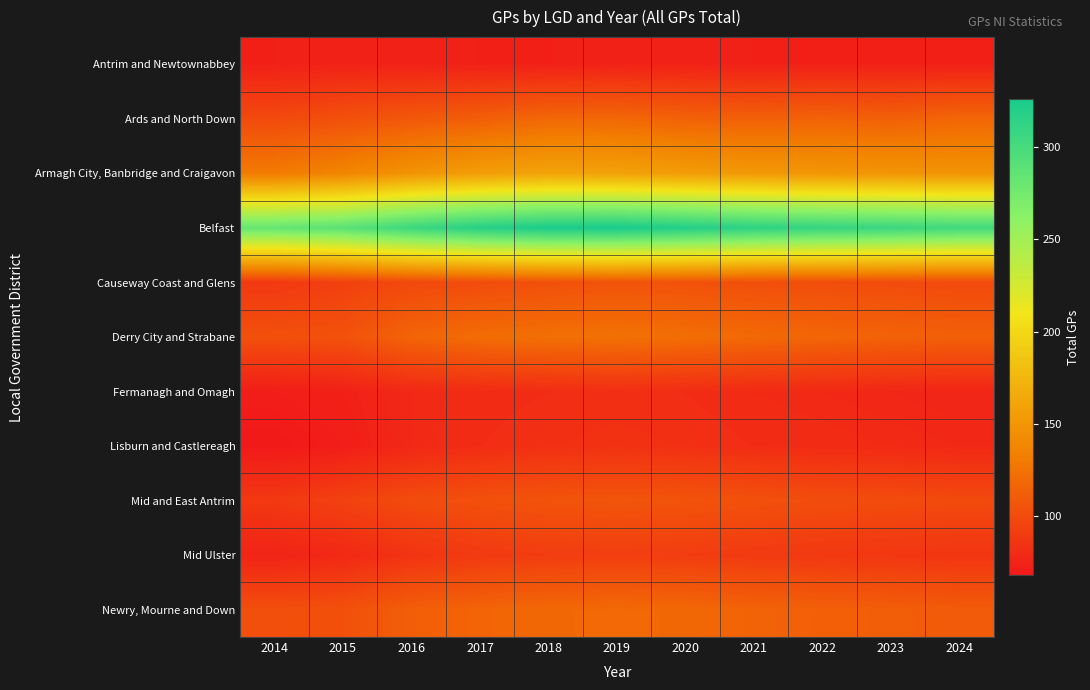

Reading right to left, list all the values displayed in this chart.

Antrim and Newtownabbey: 2024=73	2023=73	2022=73	2021=73	2020=74	2019=74	2018=73	2017=73	2016=74	2015=74	2014=73
Ards and North Down: 2024=117	2023=113	2022=115	2021=113	2020=114	2019=118	2018=118	2017=112	2016=108	2015=103	2014=99
Armagh City, Banbridge and Craigavon: 2024=148	2023=149	2022=150	2021=152	2020=155	2019=159	2018=160	2017=156	2016=148	2015=137	2014=130
Belfast: 2024=303	2023=307	2022=310	2021=314	2020=320	2019=326	2018=325	2017=318	2016=306	2015=289	2014=283
Causeway Coast and Glens: 2024=99	2023=100	2022=101	2021=102	2020=104	2019=105	2018=103	2017=100	2016=98	2015=93	2014=88
Derry City and Strabane: 2024=113	2023=115	2022=117	2021=119	2020=122	2019=124	2018=123	2017=121	2016=116	2015=104	2014=103
Fermanagh and Omagh: 2024=76	2023=77	2022=78	2021=79	2020=81	2019=82	2018=81	2017=80	2016=78	2015=73	2014=71
Lisburn and Castlereagh: 2024=78	2023=79	2022=80	2021=81	2020=83	2019=84	2018=83	2017=81	2016=78	2015=71	2014=68
Mid and East Antrim: 2024=99	2023=100	2022=101	2021=103	2020=105	2019=106	2018=105	2017=103	2016=100	2015=94	2014=88
Mid Ulster: 2024=86	2023=87	2022=88	2021=89	2020=91	2019=92	2018=91	2017=89	2016=85	2015=78	2014=75
Newry, Mourne and Down: 2024=110	2023=112	2022=113	2021=115	2020=118	2019=119	2018=118	2017=116	2016=112	2015=103	2014=102